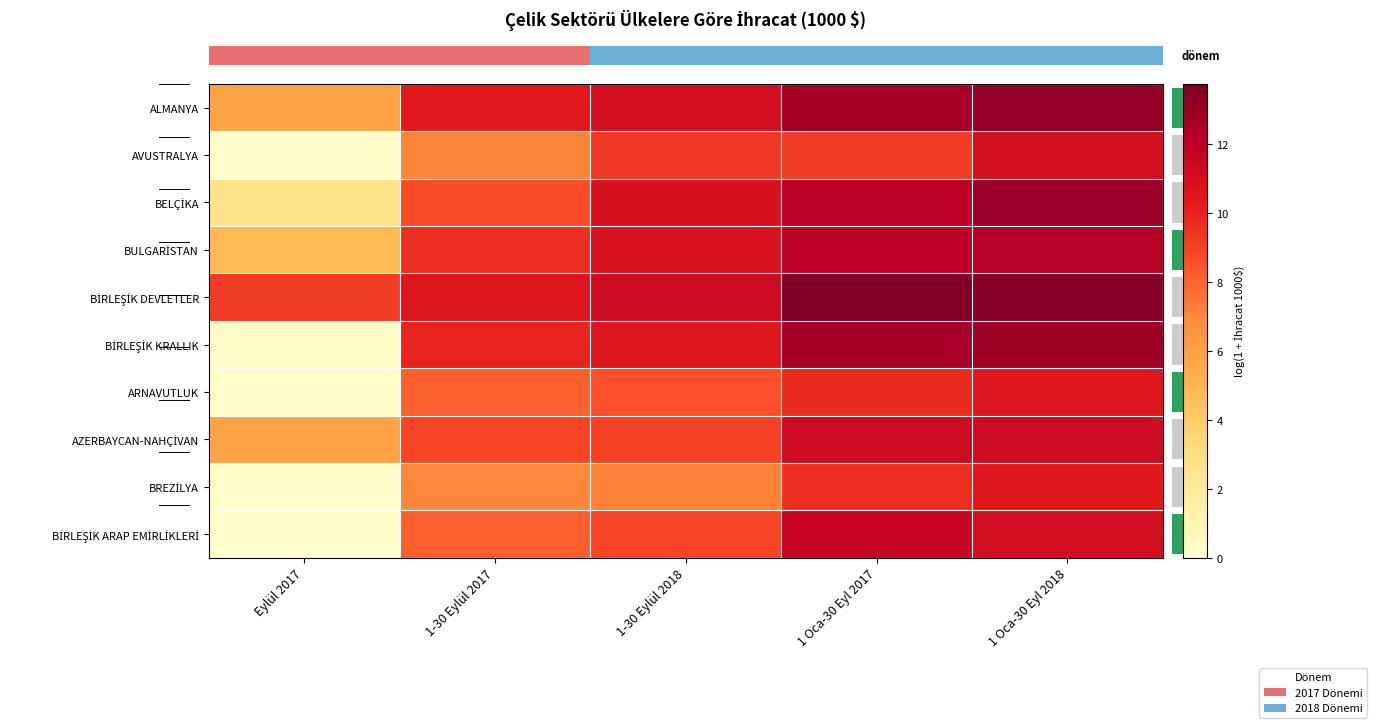

How many series are shown in this chart?

10